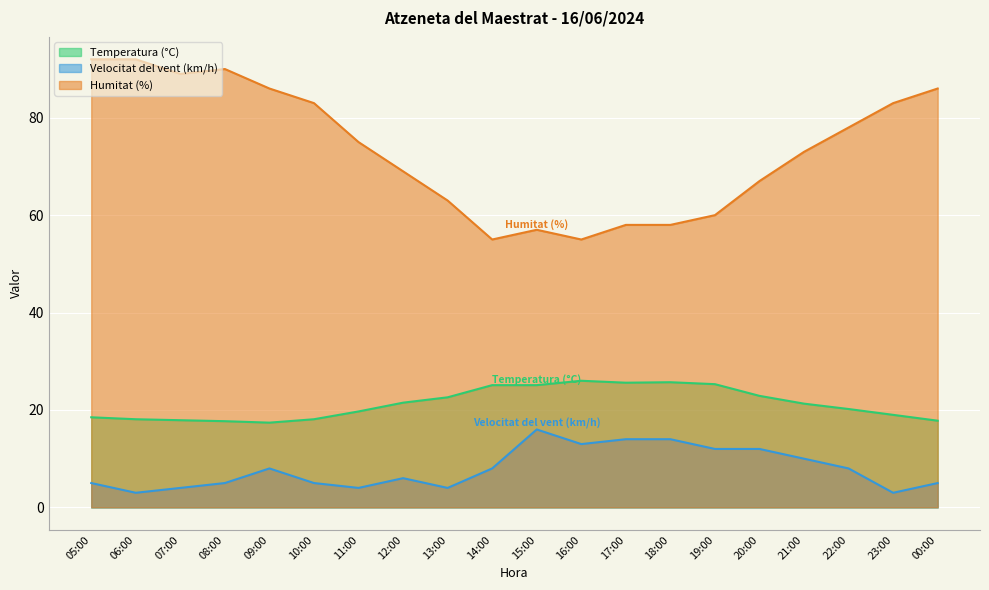

Reading right to left, transcribe all the data shown in this chart.

Temperatura (°C): 17.8	19.0	20.2	21.3	22.9	25.3	25.7	25.6	26.0	25.1	25.1	22.6	21.5	19.7	18.1	17.4	17.7	17.9	18.1	18.5
Velocitat del vent (km/h): 5.0	3.0	8.0	10.0	12.0	12.0	14.0	14.0	13.0	16.0	8.0	4.0	6.0	4.0	5.0	8.0	5.0	4.0	3.0	5.0
Humitat (%): 86.0	83.0	78.0	73.0	67.0	60.0	58.0	58.0	55.0	57.0	55.0	63.0	69.0	75.0	83.0	86.0	90.0	89.0	92.0	92.0